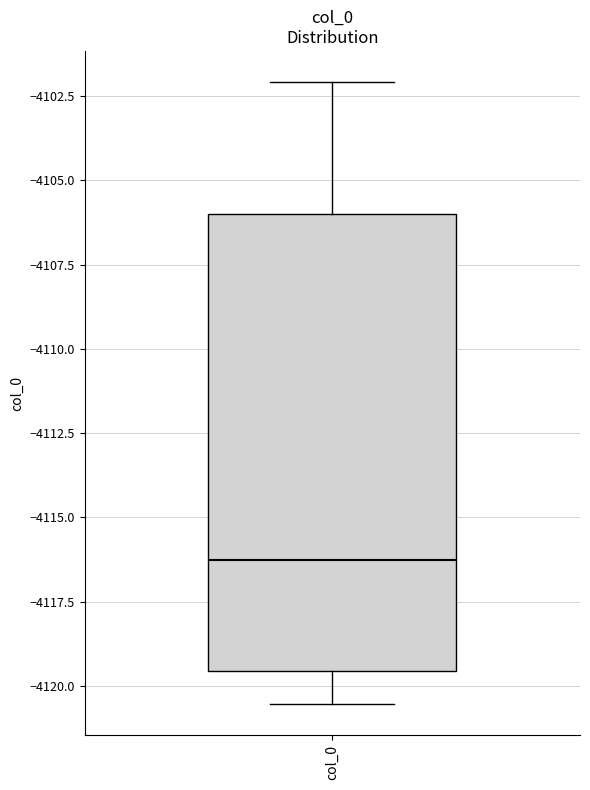

Where does the lower whisker of the box for col_0 end on the y-axis? The values are not printed on the chart, so give them approximately, as read against the axis.

-4120.5